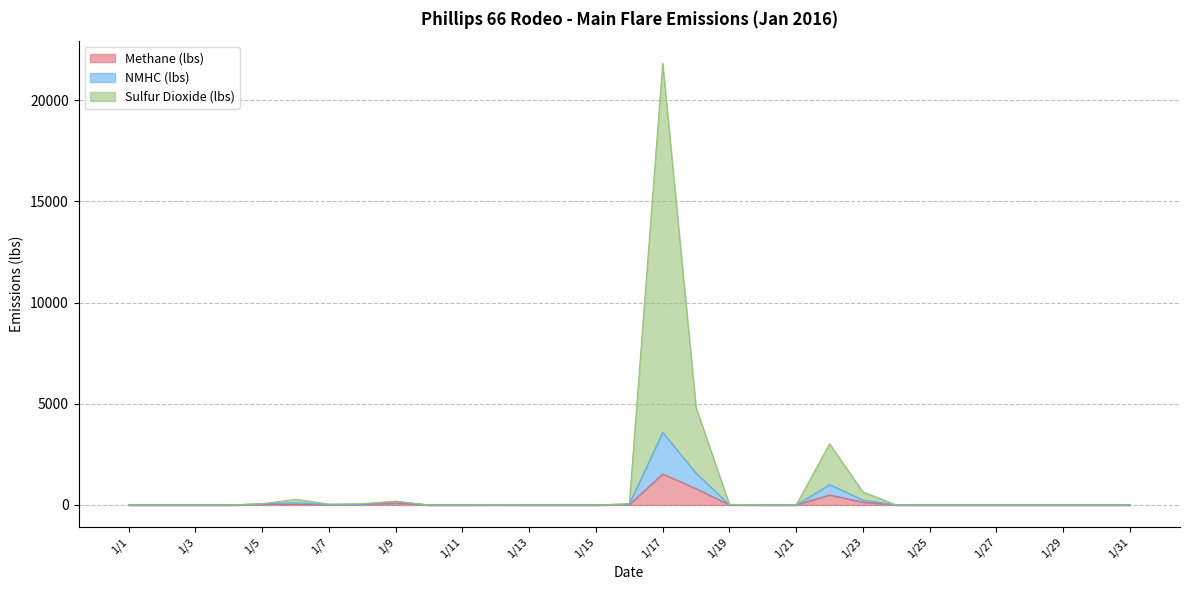

At which label does Methane (lbs) reach its peak?

1/17